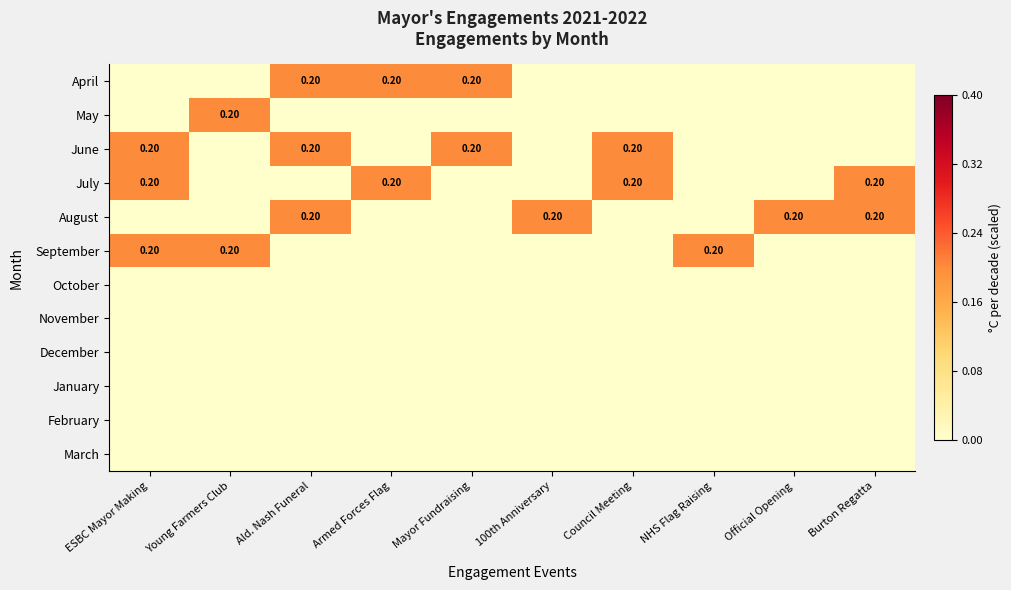

Where is June nearest to the value 0?

Young Farmers Club